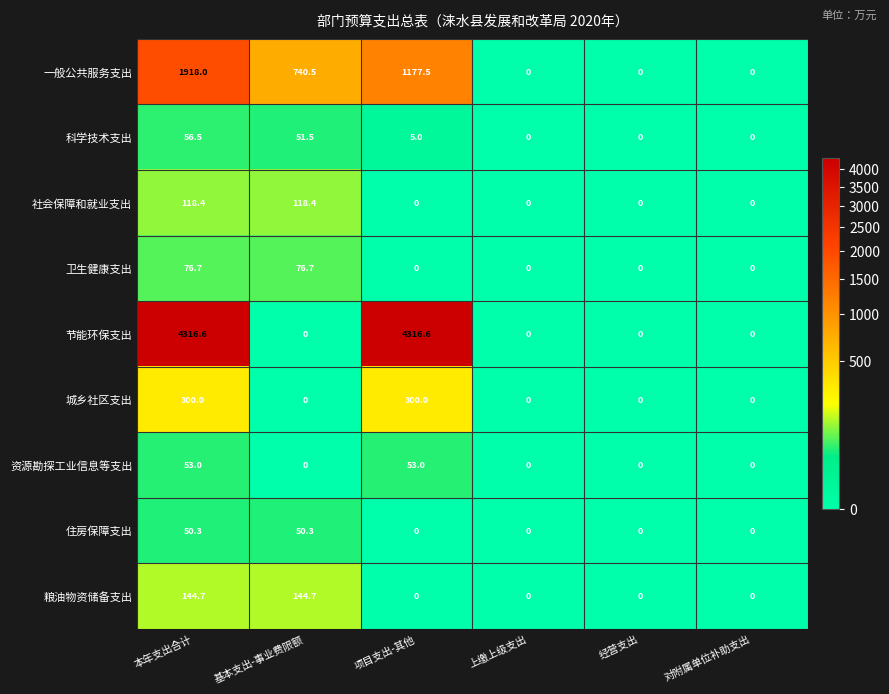

At 本年支出合计, list the series in order from smallest to largest.

住房保障支出, 资源勘探工业信息等支出, 科学技术支出, 卫生健康支出, 社会保障和就业支出, 粮油物资储备支出, 城乡社区支出, 一般公共服务支出, 节能环保支出